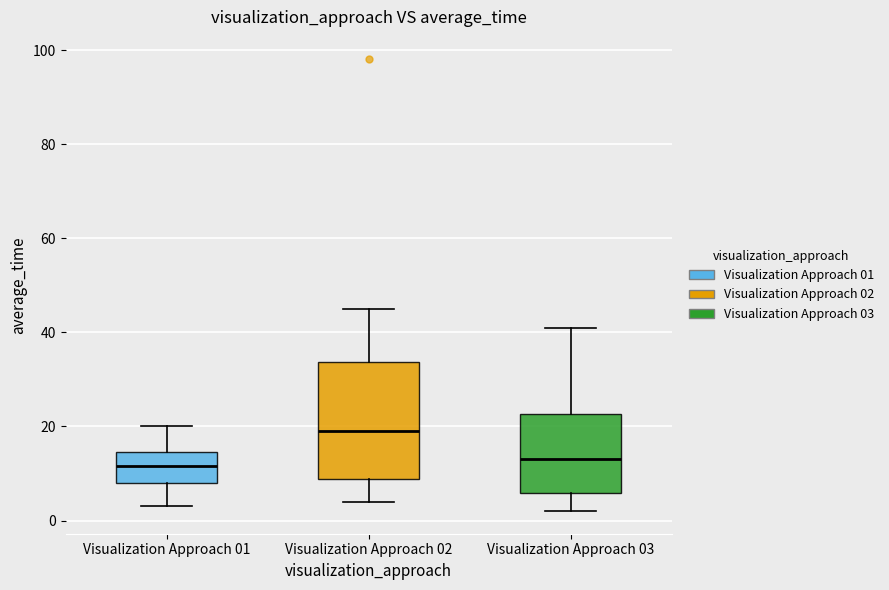

Reading left to right, read every box against the y-axis: the position of its median line, the range the box covers, and the ends of its whiskers. The values are not printed on the chart, so give them approximately, as read against the axis.

Visualization Approach 01: median 12, box 8 to 14, whiskers 4 to 20
Visualization Approach 02: median 20, box 8 to 34, whiskers 4 to 46
Visualization Approach 03: median 14, box 6 to 22, whiskers 2 to 42